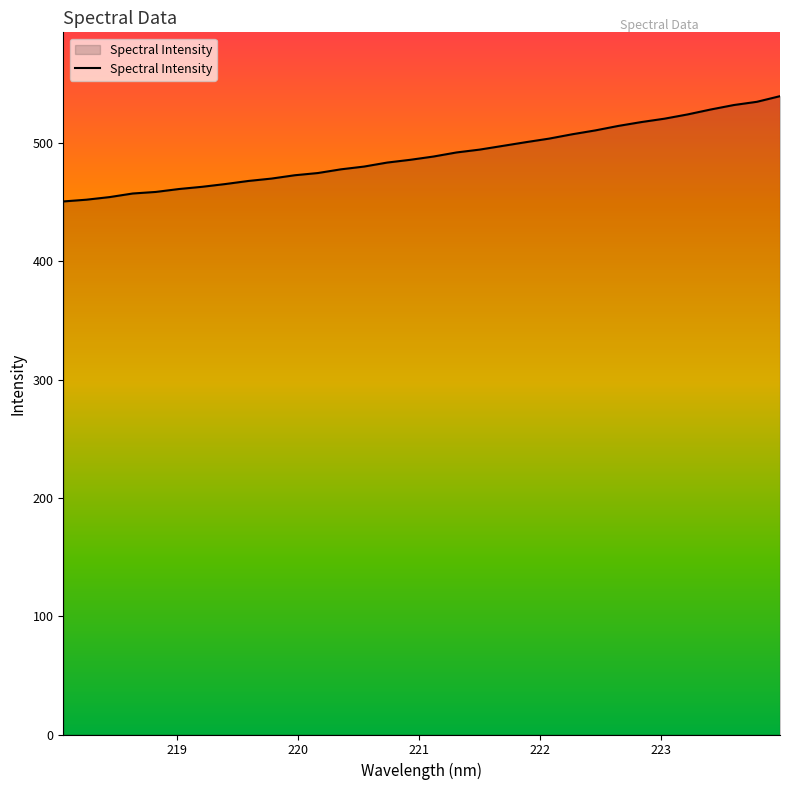

What is the difference between the maximum and minimum values?

89.0